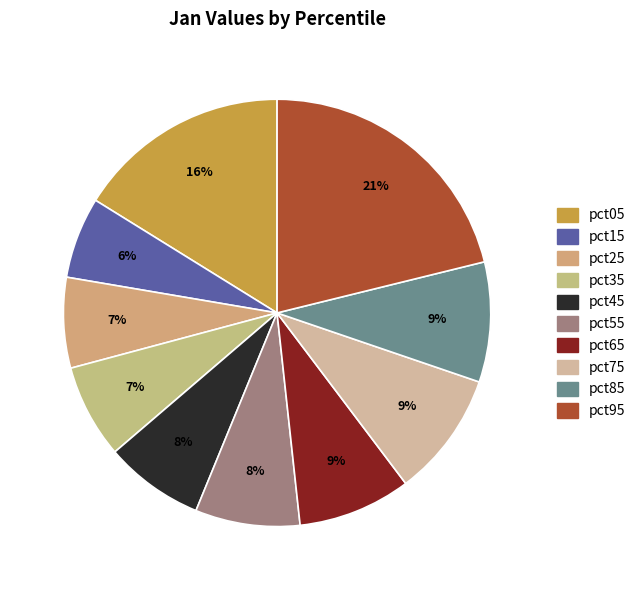

True or false: pct25 accounts for 1% of the total.

False